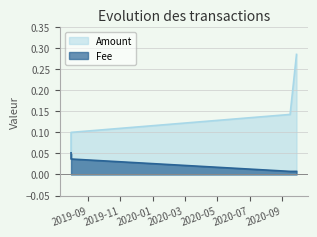

What is the label of the 2nd point from the right?

2020-09-15 11:21:16